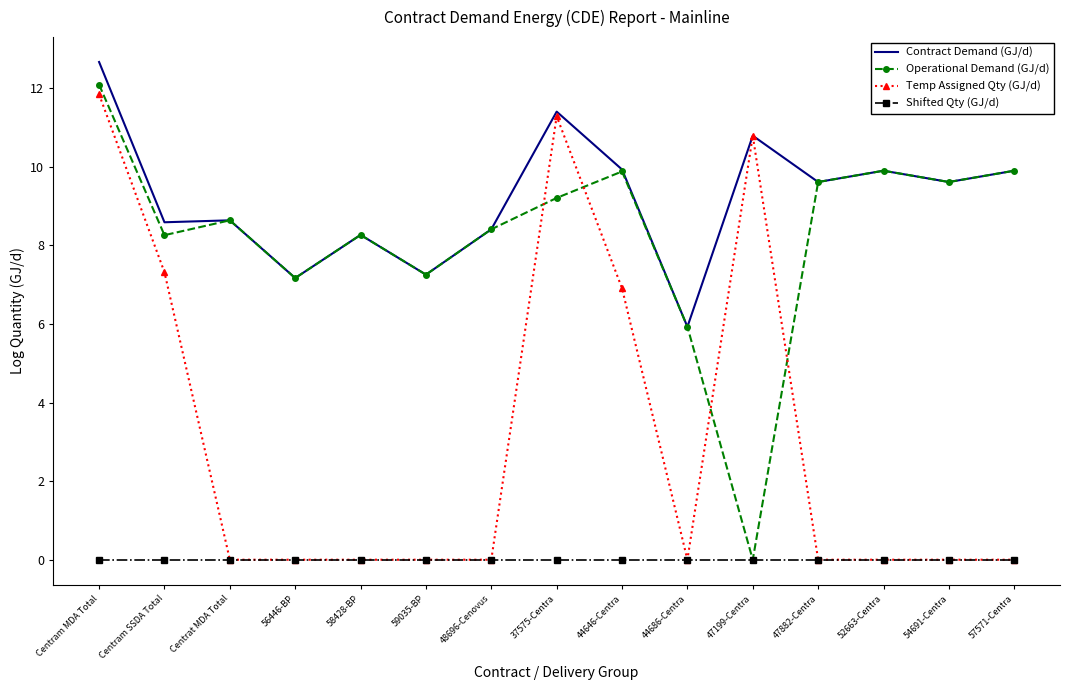

Reading right to left, transcribe all the data shown in this chart.

Contract Demand (GJ/d): 9.9	9.6	9.9	9.6	10.8	5.9	9.9	11.4	8.4	7.3	8.3	7.2	8.6	8.6	12.7
Operational Demand (GJ/d): 9.9	9.6	9.9	9.6	0.0	5.9	9.9	9.2	8.4	7.3	8.3	7.2	8.6	8.3	12.1
Temp Assigned Qty (GJ/d): 0.0	0.0	0.0	0.0	10.8	0.0	6.9	11.3	0.0	0.0	0.0	0.0	0.0	7.3	11.8
Shifted Qty (GJ/d): 0.0	0.0	0.0	0.0	0.0	0.0	0.0	0.0	0.0	0.0	0.0	0.0	0.0	0.0	0.0